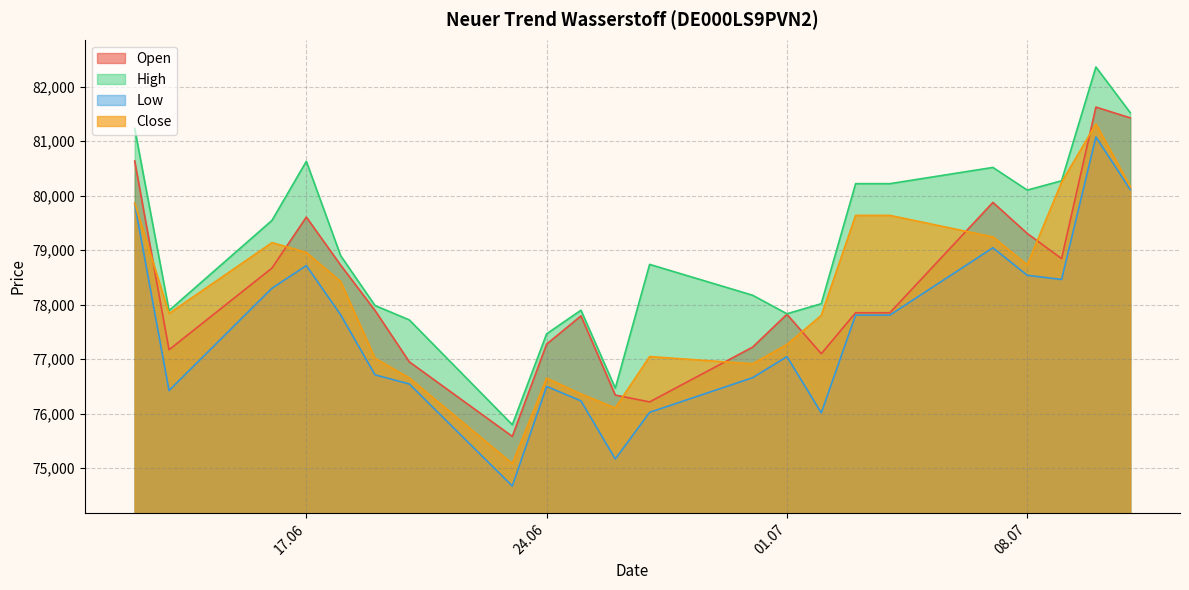

What is the highest value of the Close series?

81316